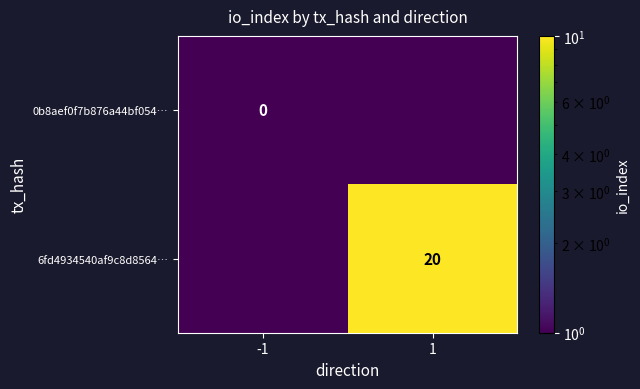

The value of 6fd4934540af9c8d8564… at 1 is 34.4. True or false?

False